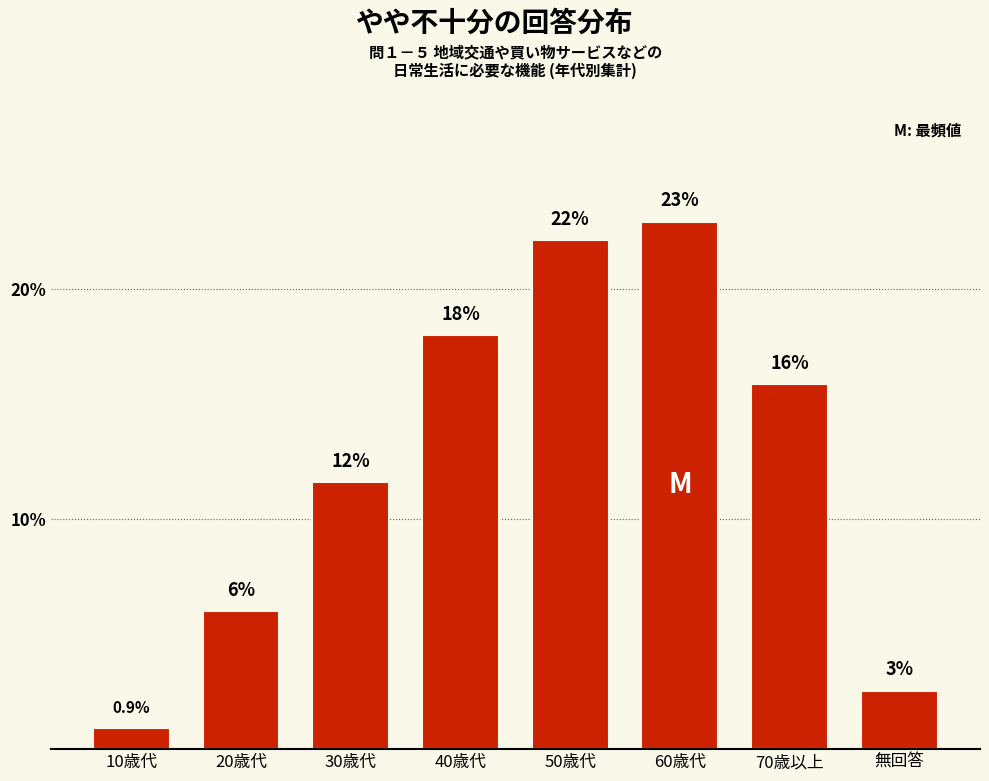

The value at 40歳代 is 18.0. True or false?

True